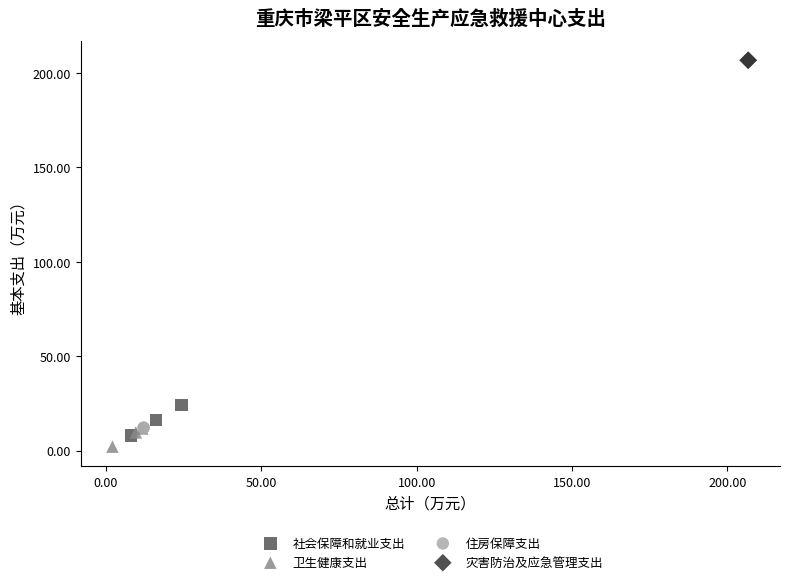

Which series contains the highest Y value?

灾害防治及应急管理支出